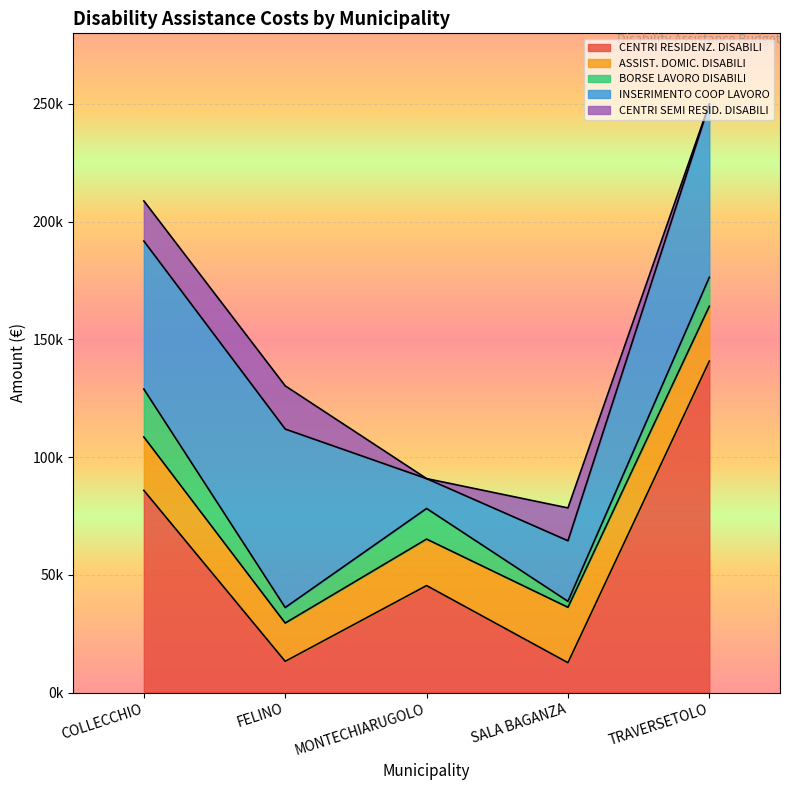

What is the difference between the maximum and second lowest values in the ASSIST. DOMIC. DISABILI series?

3793.0